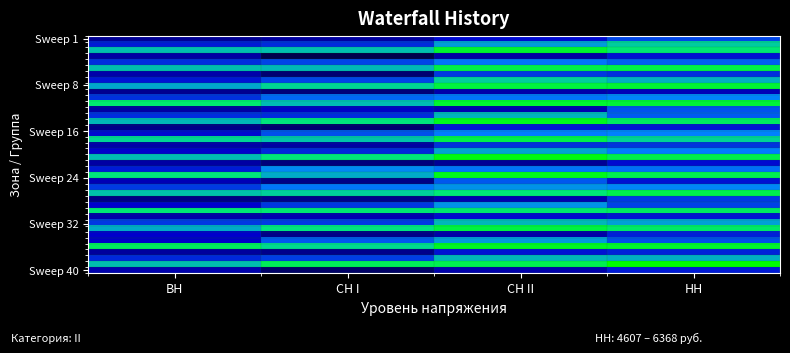

What is the minimum value shown in the chart?

3417.2